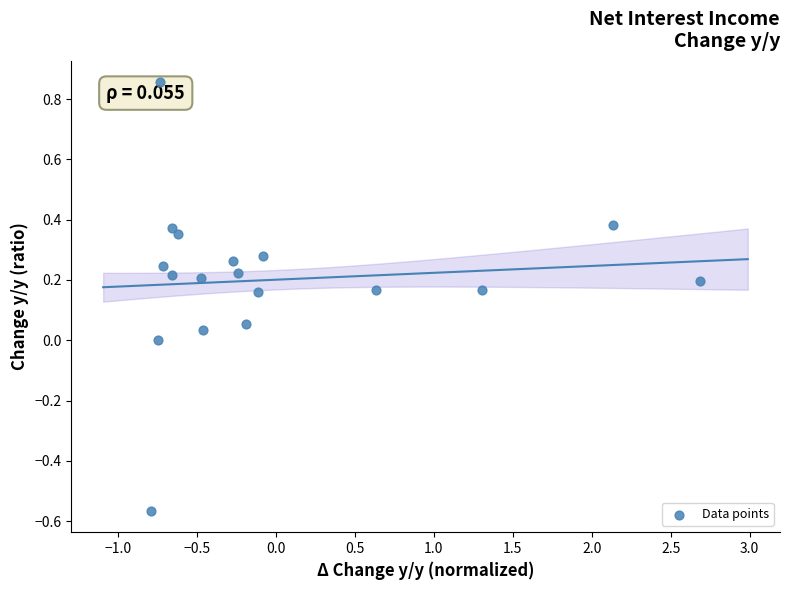

What is the range of Y values (max minus min)?

1.4